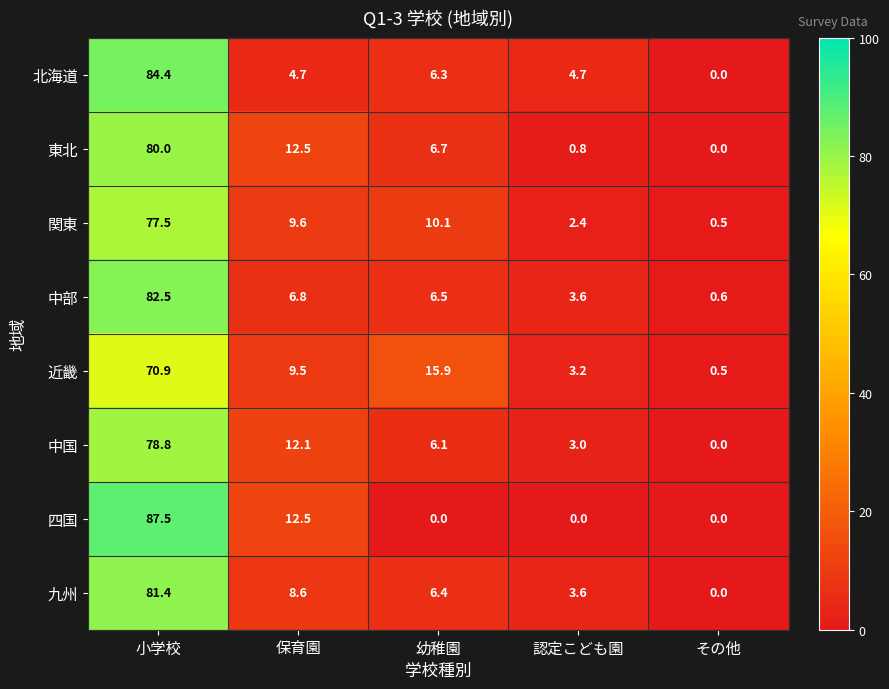

The 九州 series shows 0.0 at その他. True or false?

True